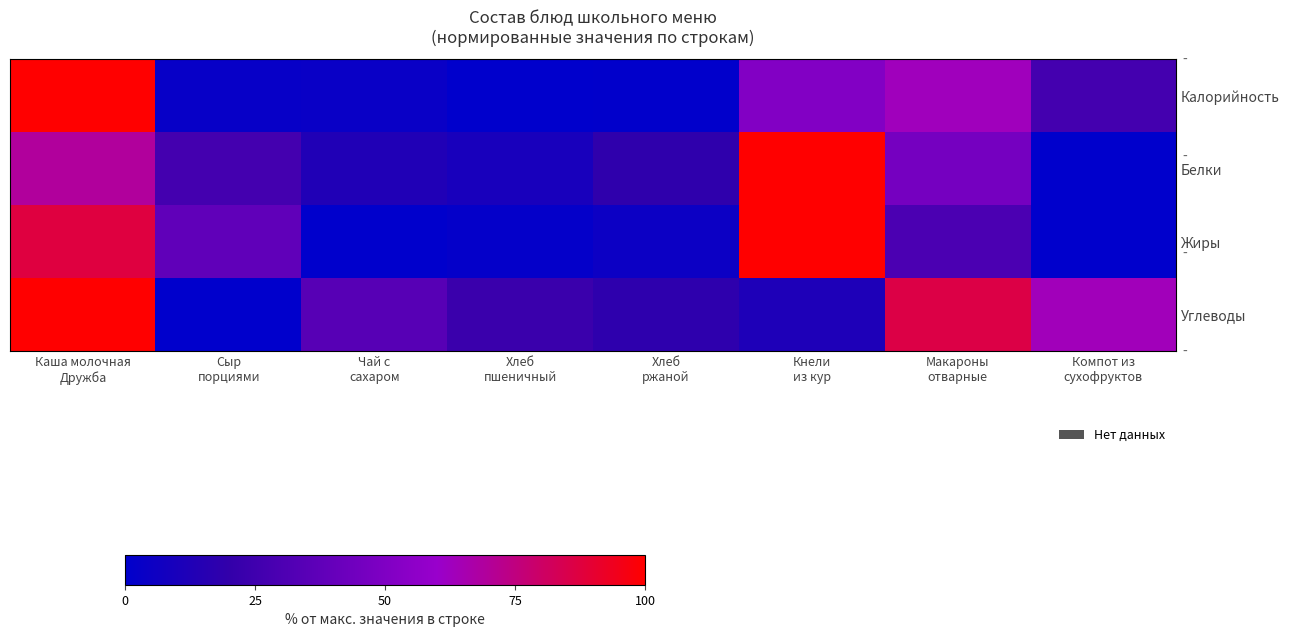

How many distinct data groups are displayed?

4